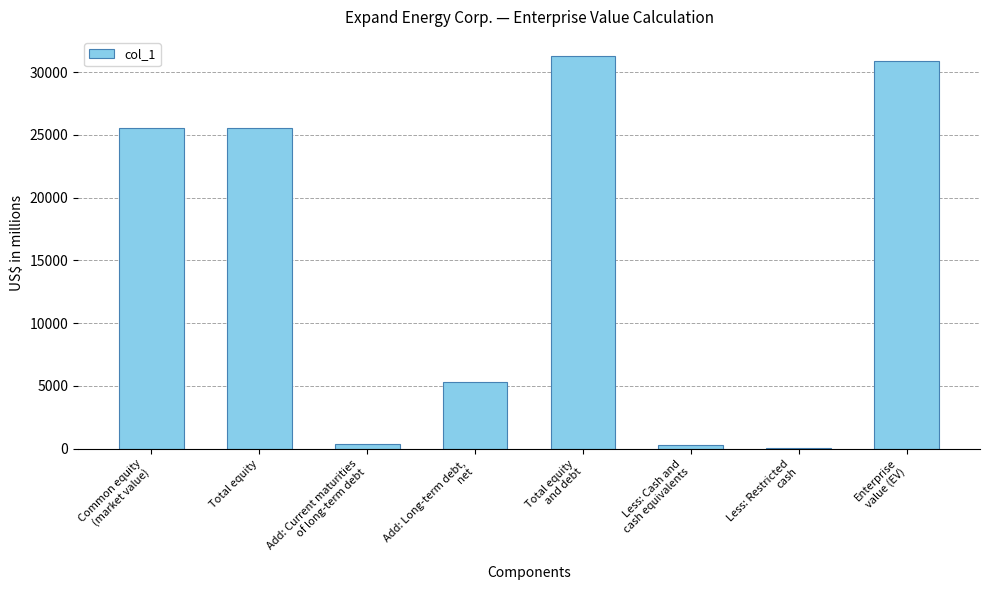

The value at Total equity is 25576. True or false?

True